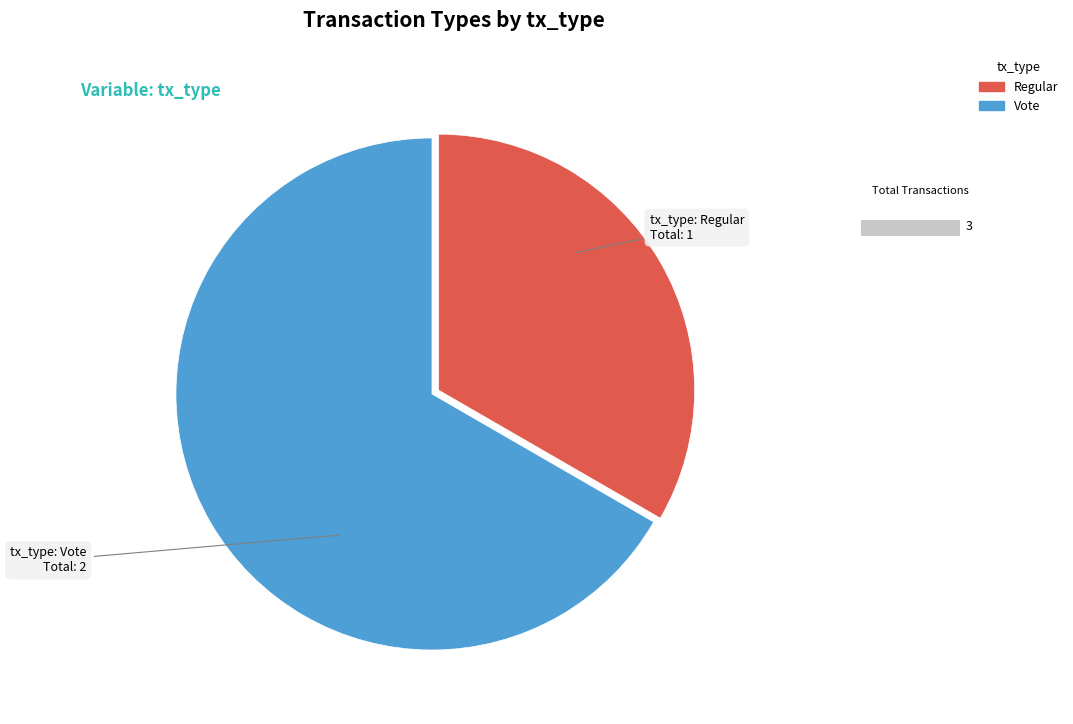

What is the change in value from Regular to Vote?

+1